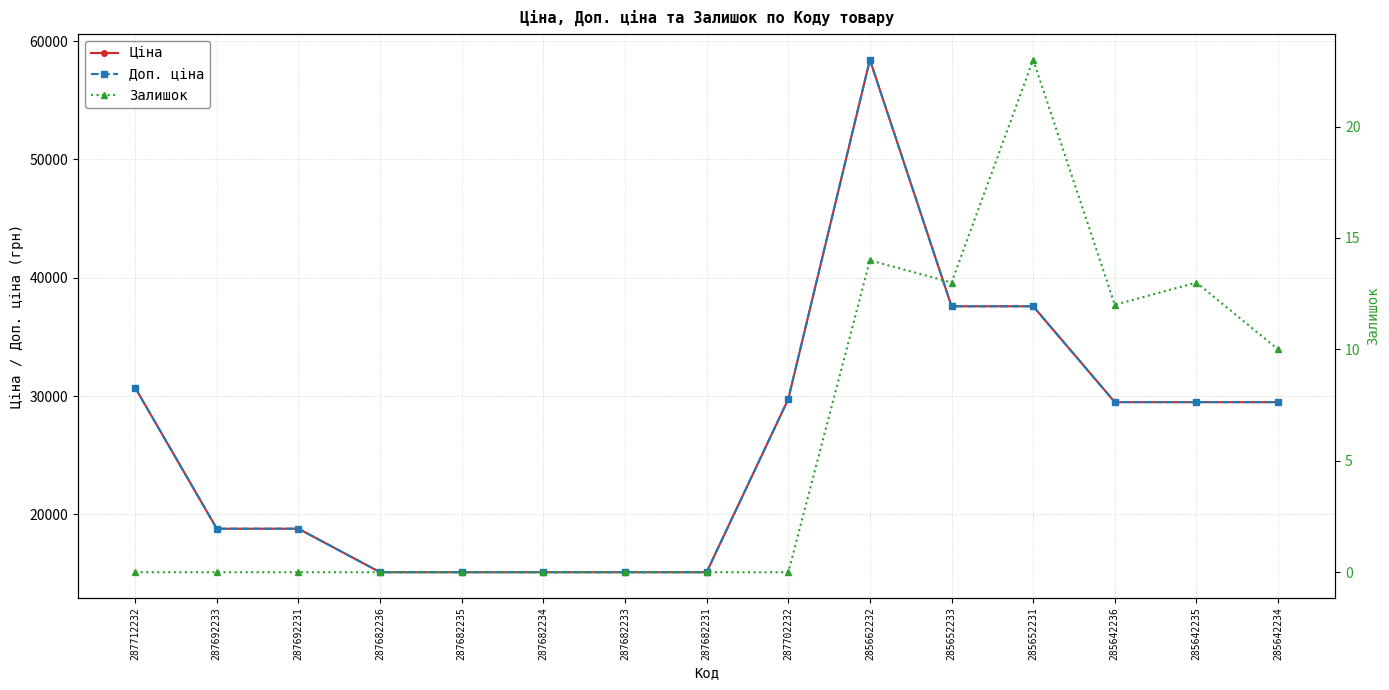

Between 287682235 and 287682231, which series saw the biggest shift?

Ціна